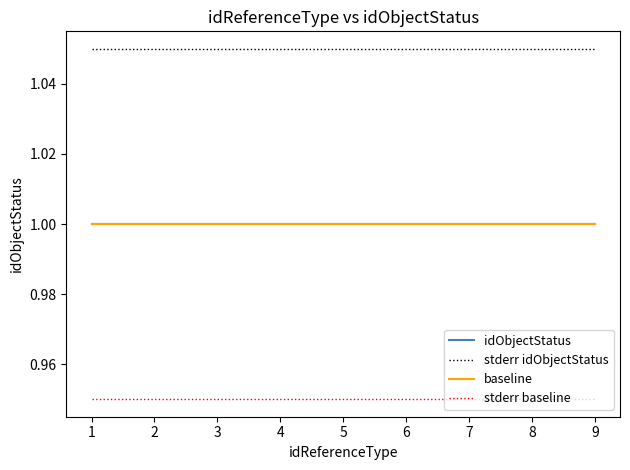

Reading right to left, transcribe all the data shown in this chart.

idObjectStatus: 9=1.0	8=1.0	7=1.0	6=1.0	5=1.0	4=1.0	3=1.0	2=1.0	1=1.0
stderr idObjectStatus: 9=1.1	8=1.1	7=1.1	6=1.1	5=1.1	4=1.1	3=1.1	2=1.1	1=1.1
baseline: 9=1.0	8=1.0	7=1.0	6=1.0	5=1.0	4=1.0	3=1.0	2=1.0	1=1.0
stderr baseline: 9=0.9	8=0.9	7=0.9	6=0.9	5=0.9	4=0.9	3=0.9	2=0.9	1=0.9